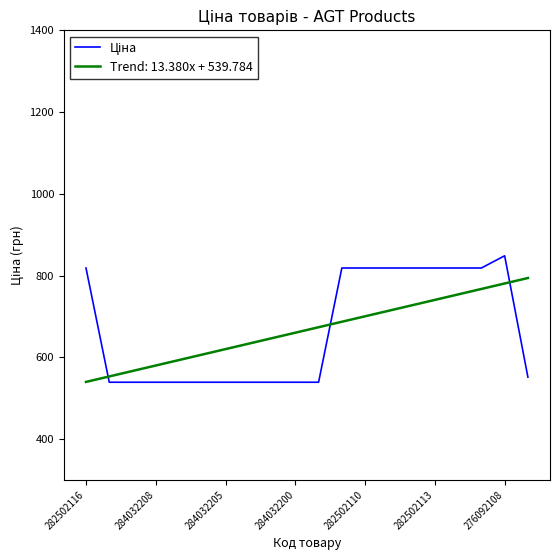

What is the smallest value displayed?

539.0